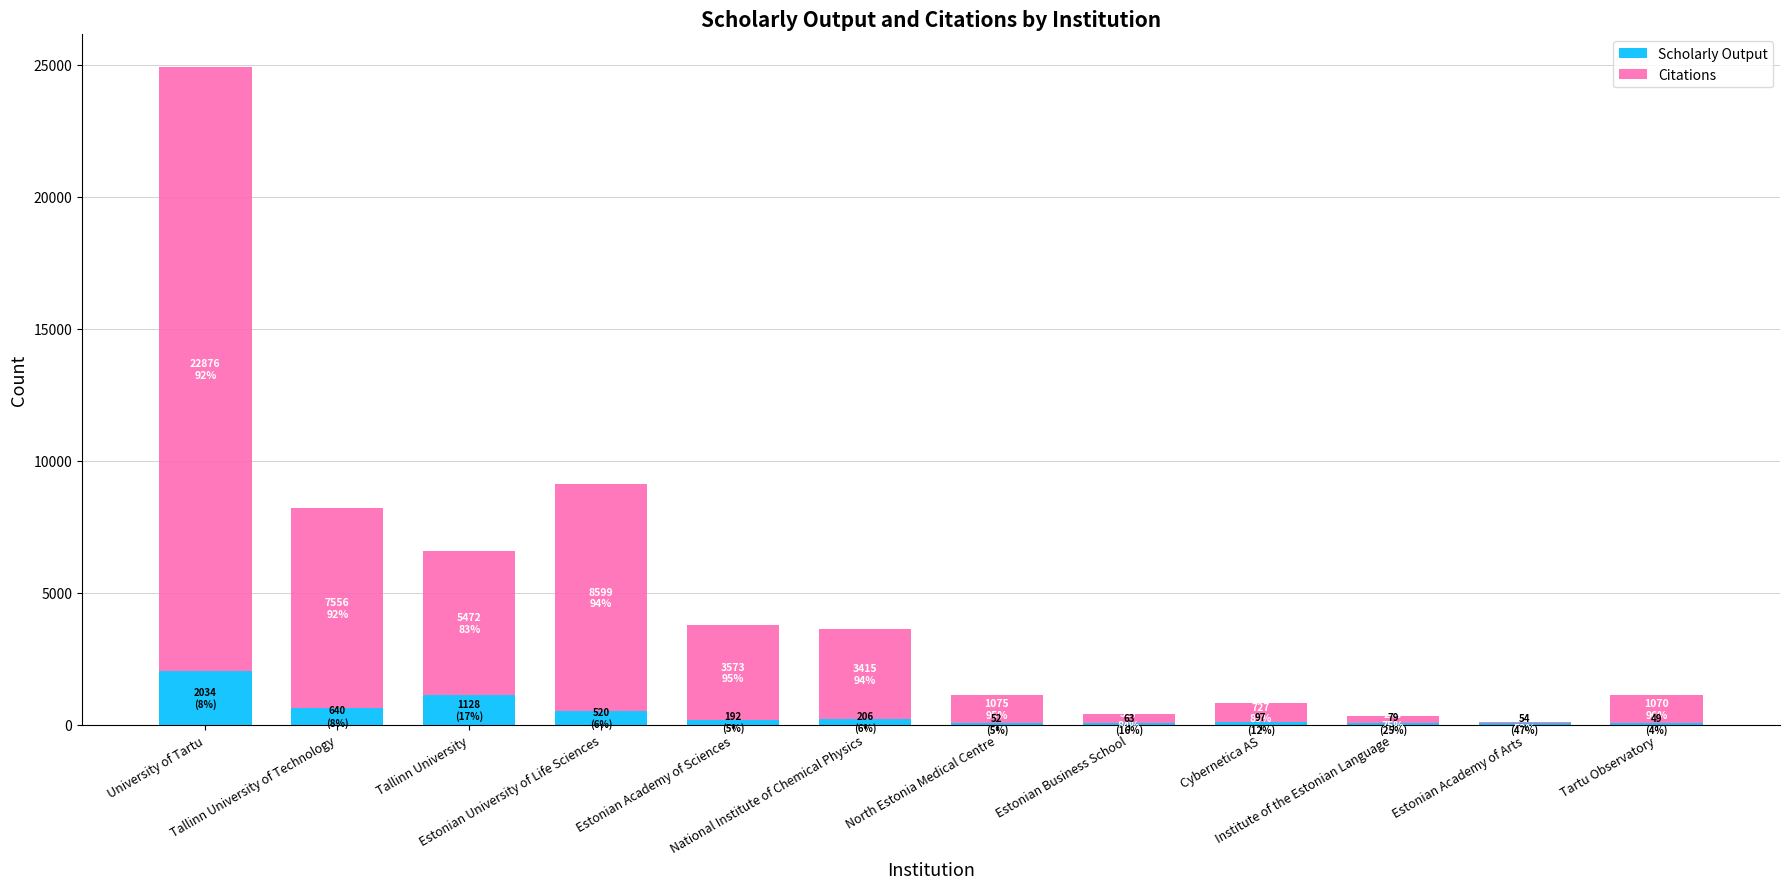

What is the sum of all Scholarly Output values?

5114